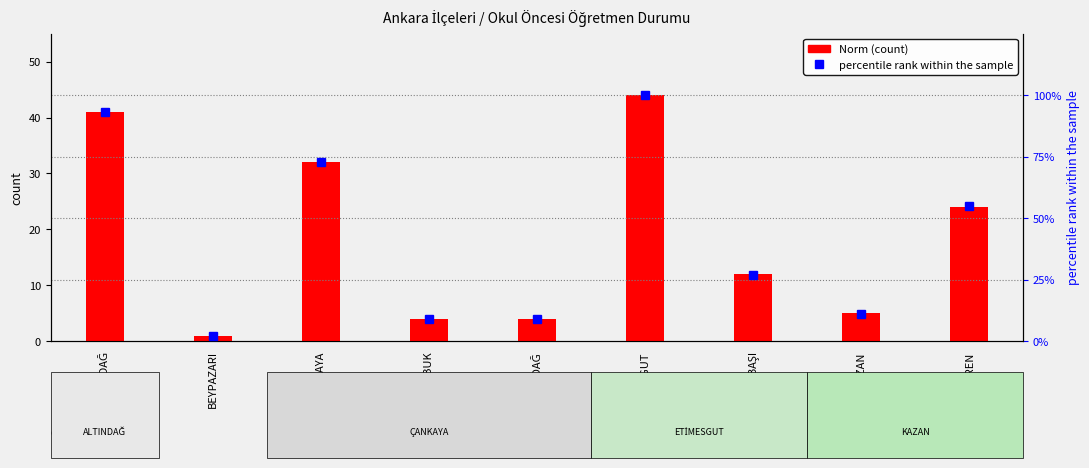

What is the value of the Norm (count) bar at the 4th from the left?

4